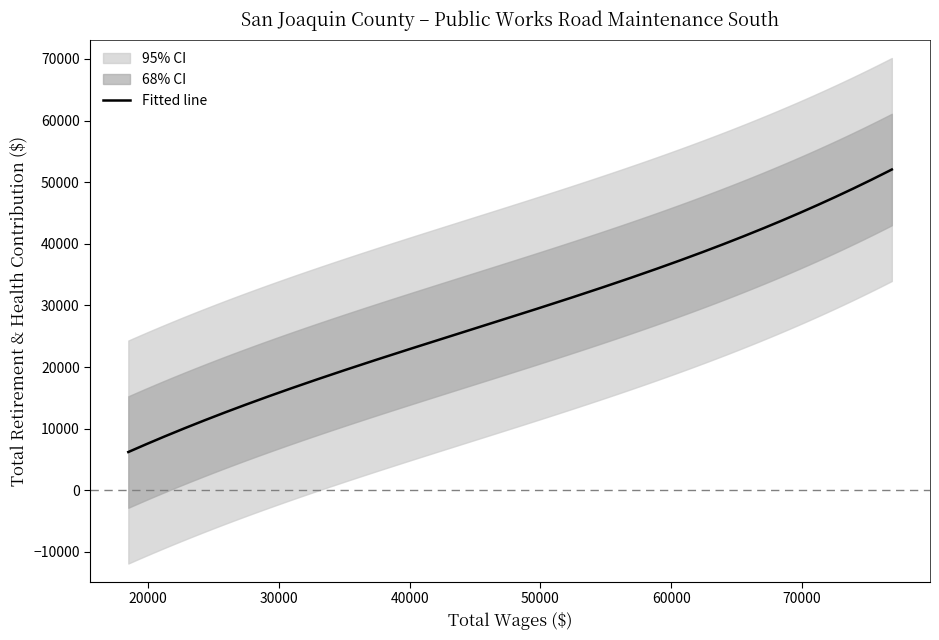

What is the lowest value of the Fitted line series?

6211.6